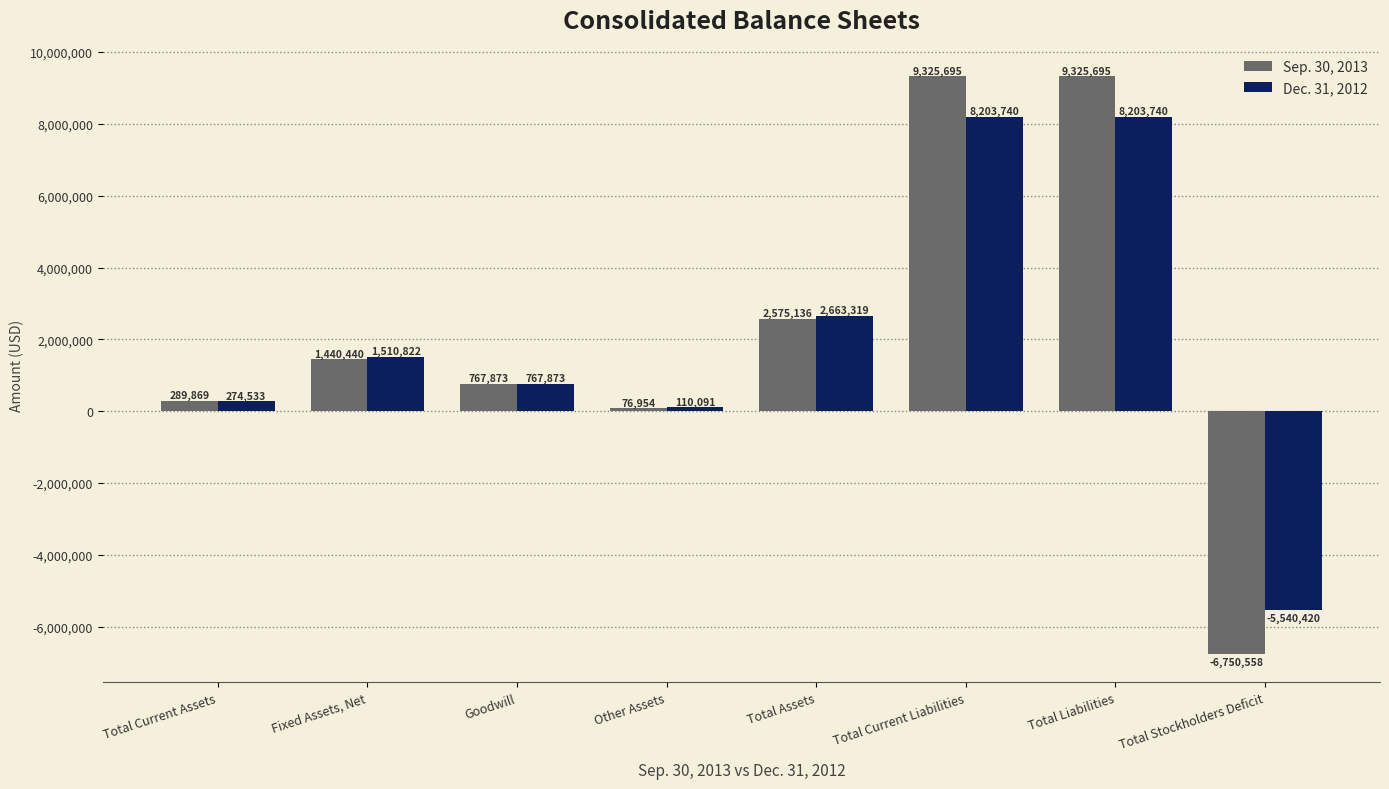

What is the difference between the maximum and minimum values in the Dec. 31, 2012 series?

13744160